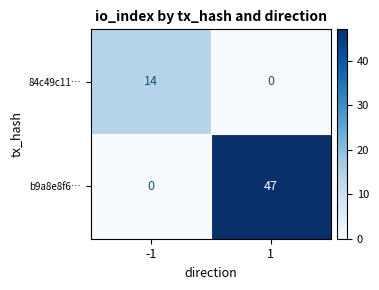

Which series changed the most between -1 and 1?

b9a8e8f6…